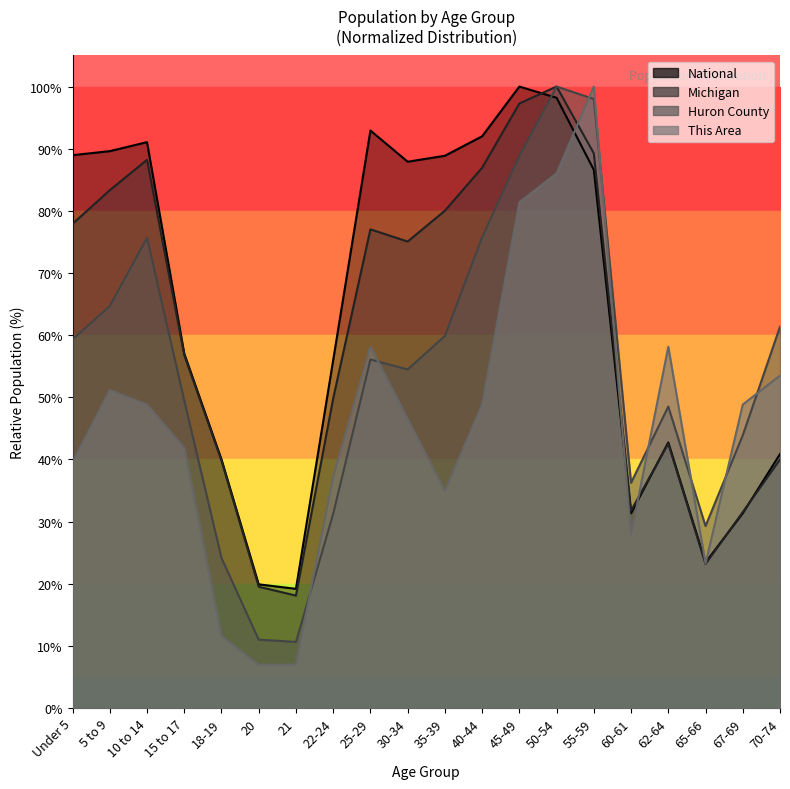

Is the value of Michigan at 22-24 greater than the value of National at 62-64?

Yes